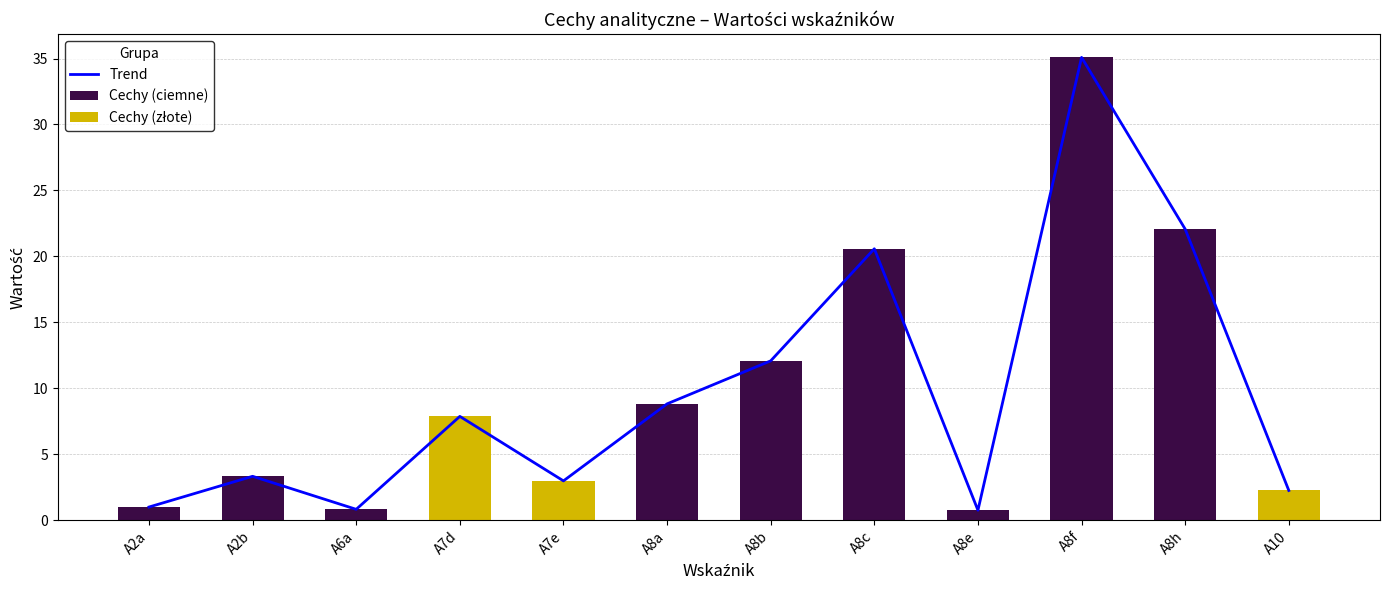

True or false: the data shows 35.9 at A8c.

False